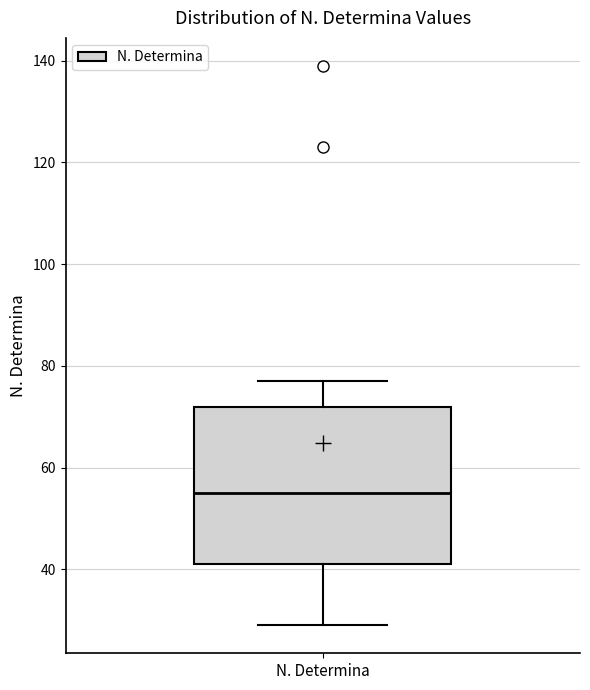

Where does the upper whisker of the box for N. Determina end on the y-axis? The values are not printed on the chart, so give them approximately, as read against the axis.

78